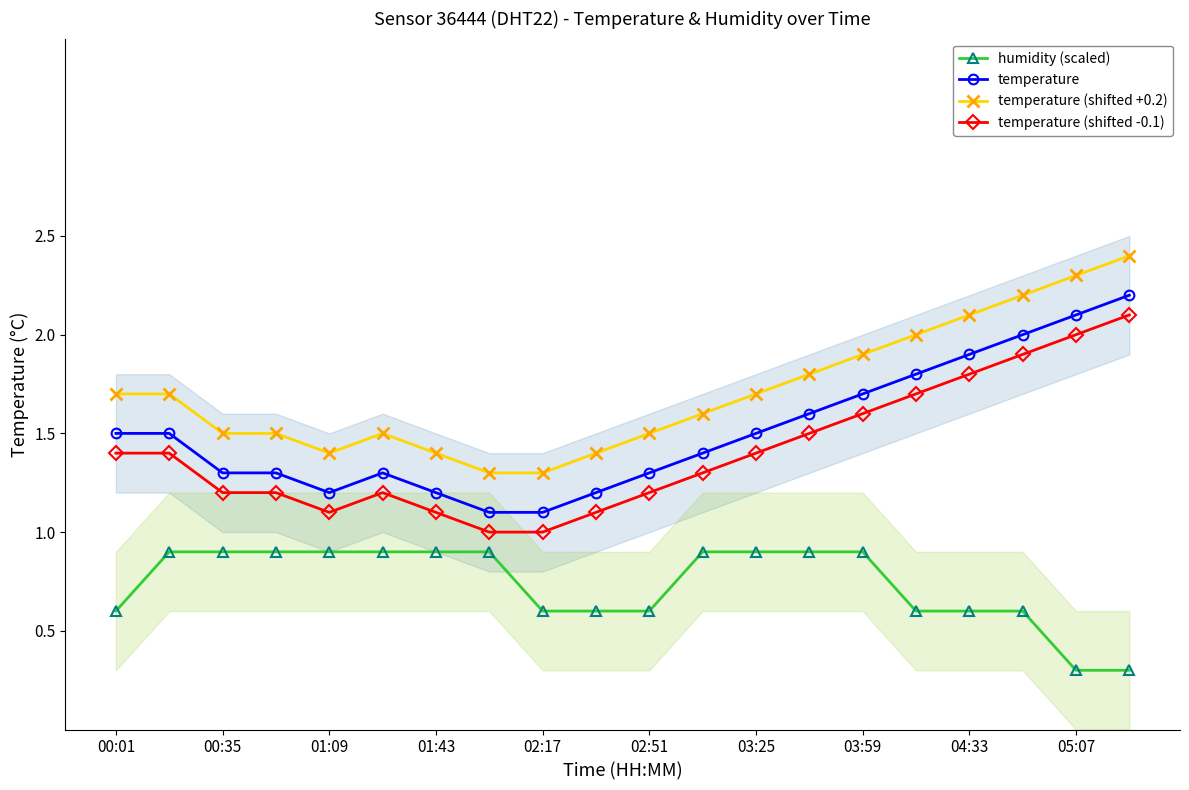

What is the highest value of the temperature (shifted +0.2) series?

2.4